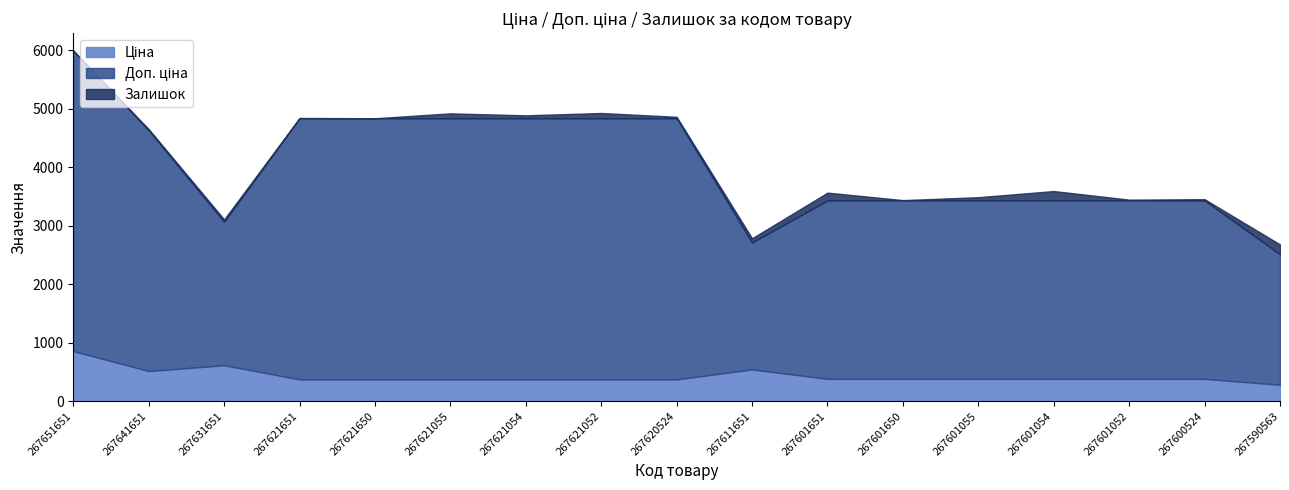

Where is Ціна nearest to the value 567?

267611651